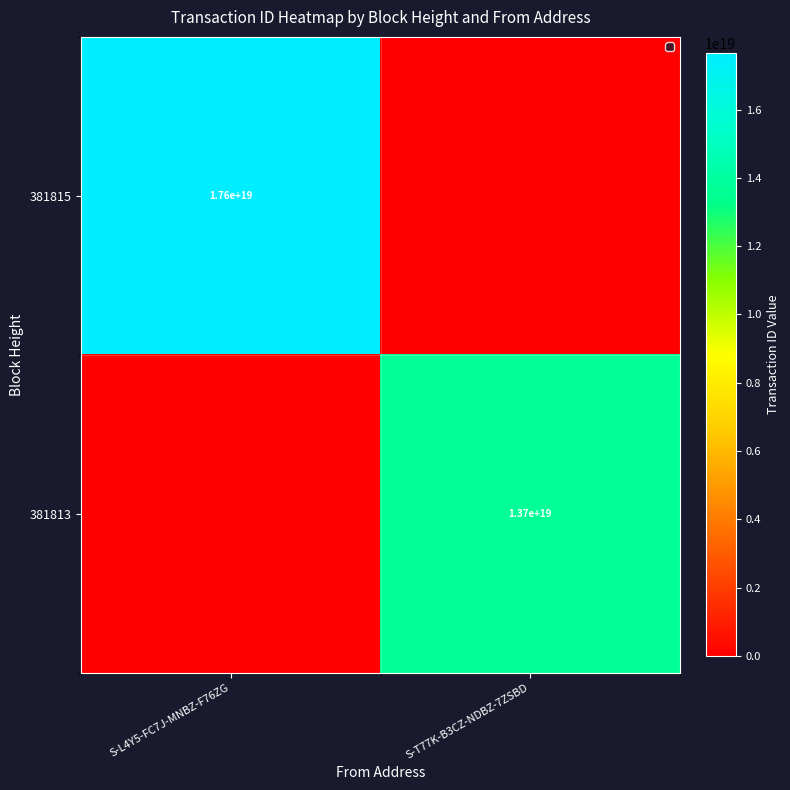

True or false: 381815 has a value of 17600000000000000000 at S-L4Y5-FC7J-MNBZ-F76ZG.

True